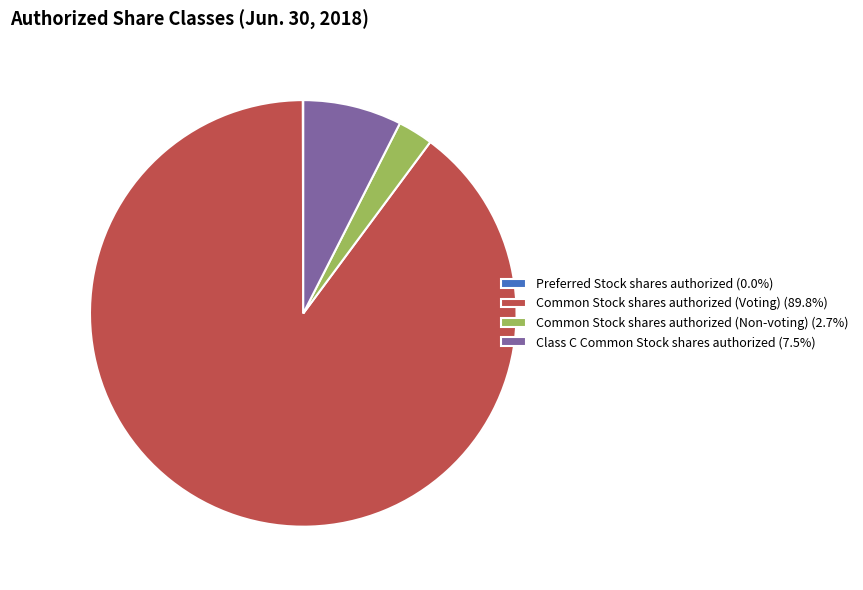

Is it true that Common Stock shares authorized (Voting) is 95% of the pie?

False